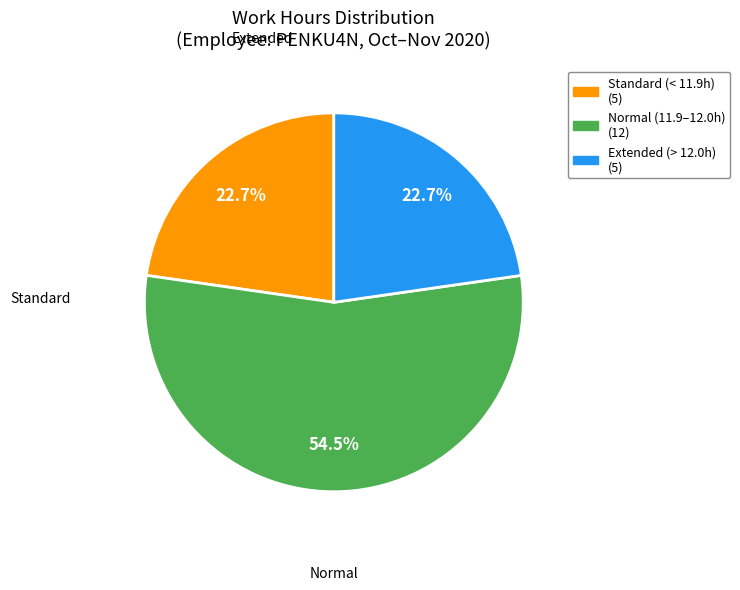

Is there a majority slice in this chart?

Yes